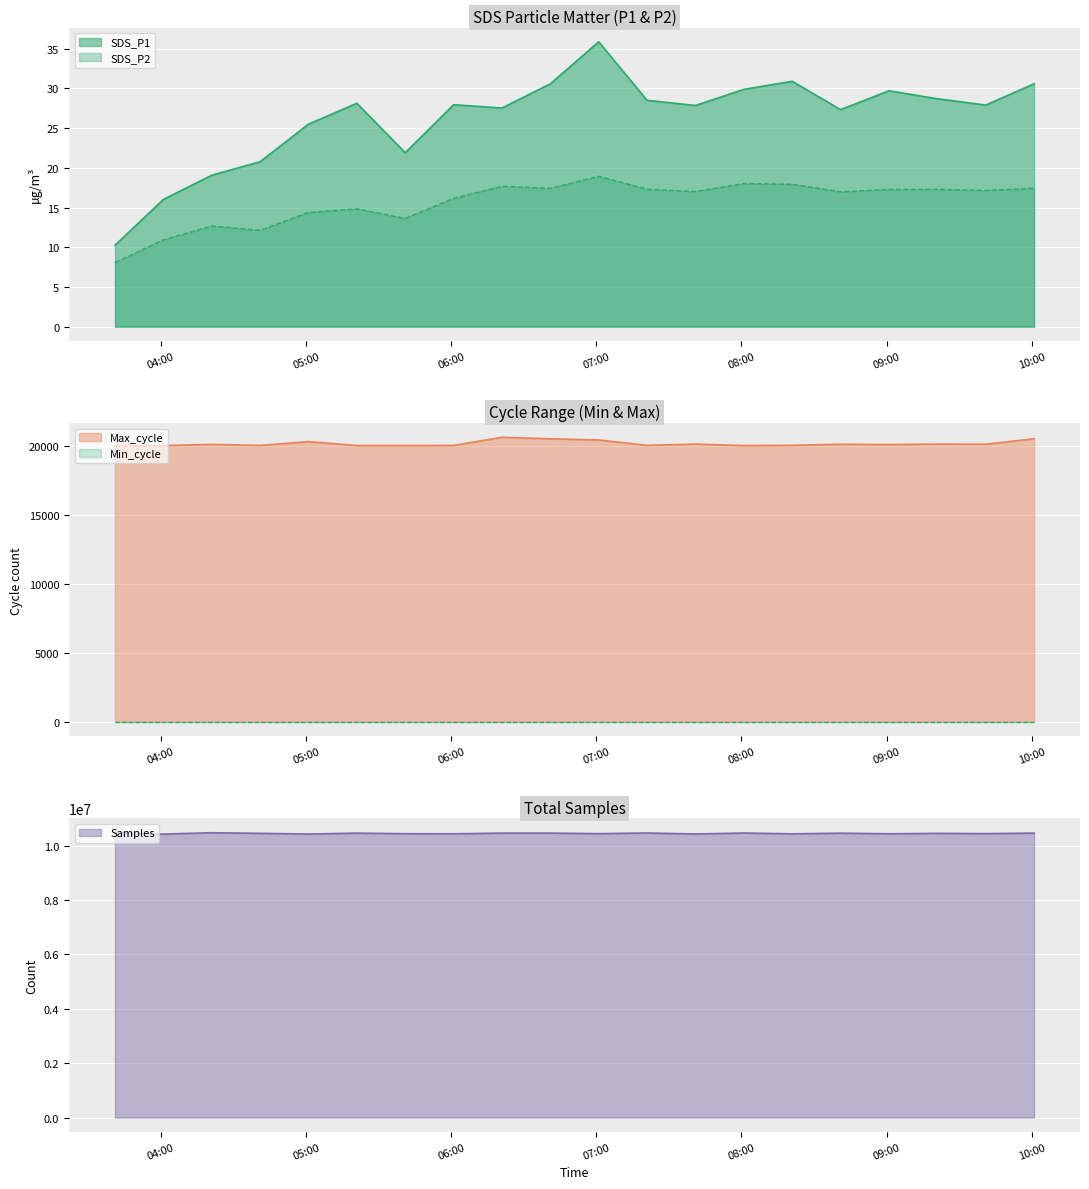

What is the greatest value displayed?

10478935.0